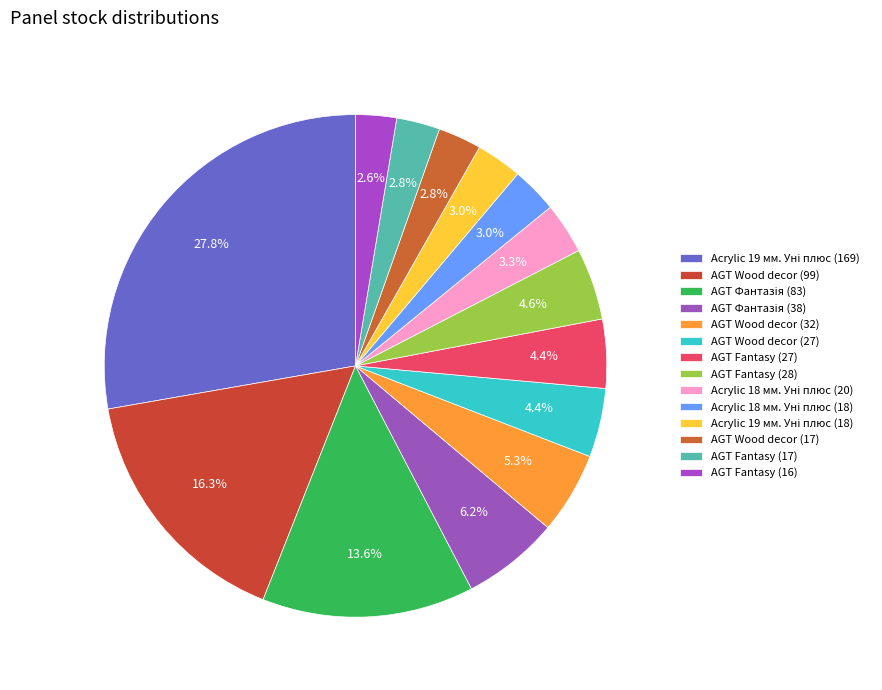

To the nearest percent, what is the average slice percentage?

7%